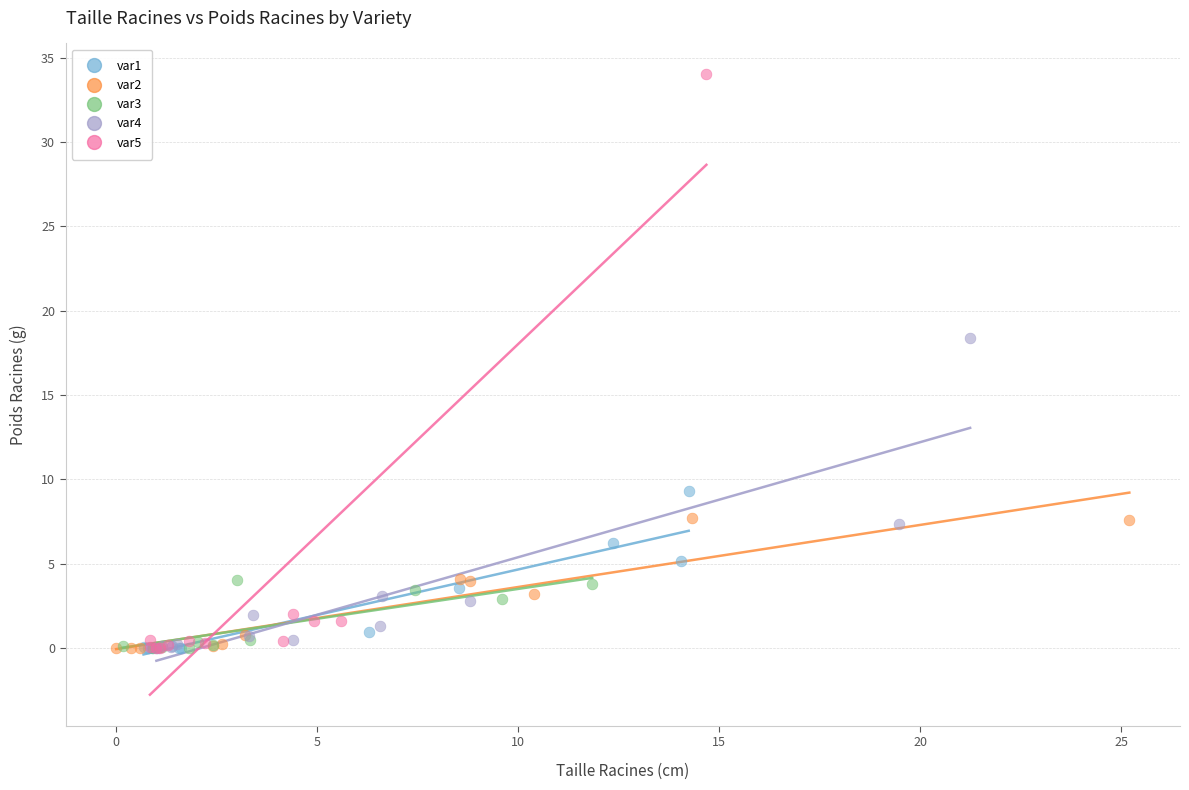

What are all the series names shown in the legend?

var1, var2, var3, var4, var5